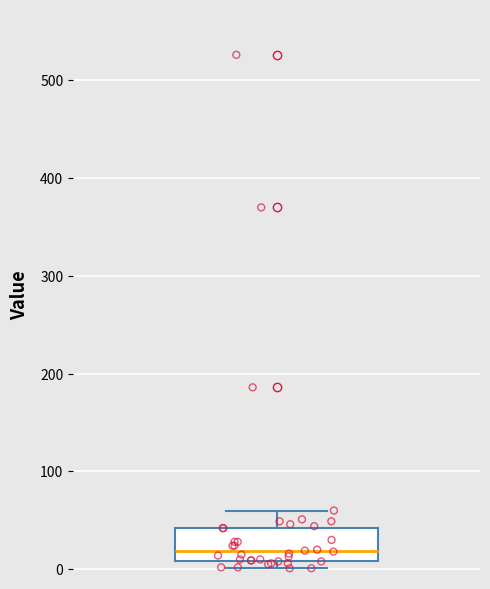

Where does the upper whisker of the box end on the y-axis? The values are not printed on the chart, so give them approximately, as read against the axis.

60